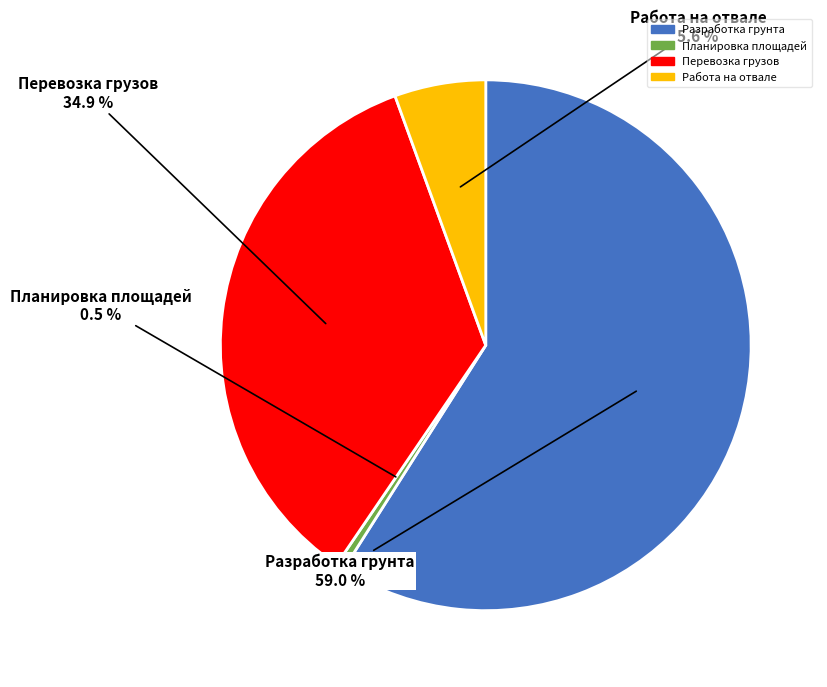

Is the sum of Работа на отвале and Разработка грунта greater than half?

Yes